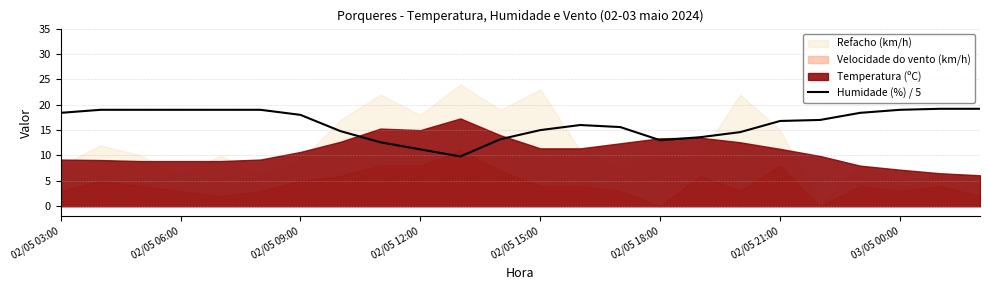

Is it true that Humidade (%) / 5 equals 12.0 at 02/05 06:00?

False